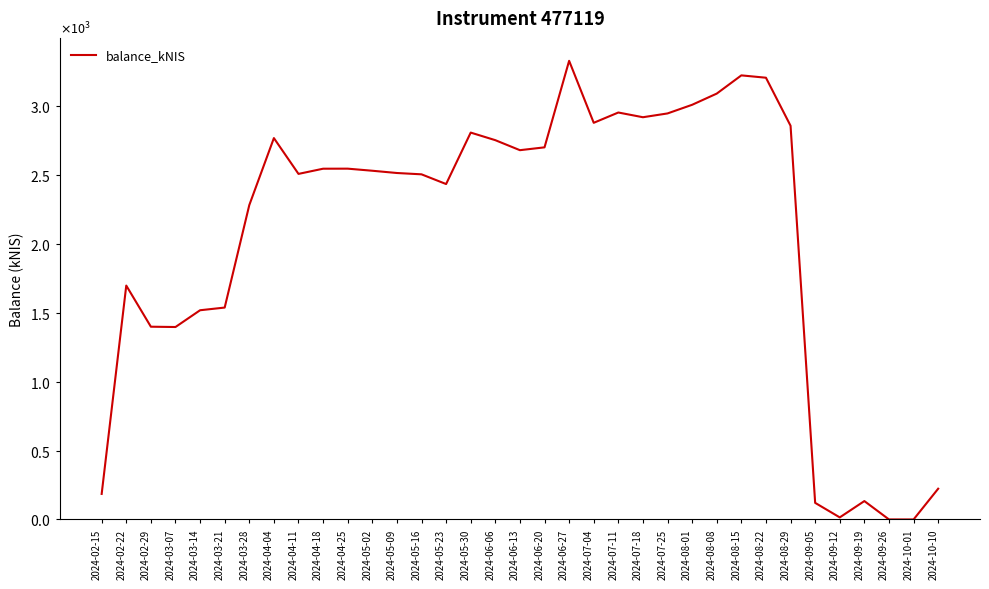

Reading left to right, list all the values displayed in this chart.

2024-02-15=185.3	2024-02-22=1695.7	2024-02-29=1397.5	2024-03-07=1395.3	2024-03-14=1516.8	2024-03-21=1536.3	2024-03-28=2279.1	2024-04-04=2765.0	2024-04-11=2505.4	2024-04-18=2543.0	2024-04-25=2543.4	2024-05-02=2528.2	2024-05-09=2511.8	2024-05-16=2502.3	2024-05-23=2431.8	2024-05-30=2804.8	2024-06-06=2749.9	2024-06-13=2677.3	2024-06-20=2697.9	2024-06-27=3325.2	2024-07-04=2875.8	2024-07-11=2950.4	2024-07-18=2916.2	2024-07-25=2943.7	2024-08-01=3006.4	2024-08-08=3087.6	2024-08-15=3219.7	2024-08-22=3202.6	2024-08-29=2854.4	2024-09-05=120.5	2024-09-12=15.1	2024-09-19=133.4	2024-09-26=0.3	2024-10-01=0.1	2024-10-10=223.0